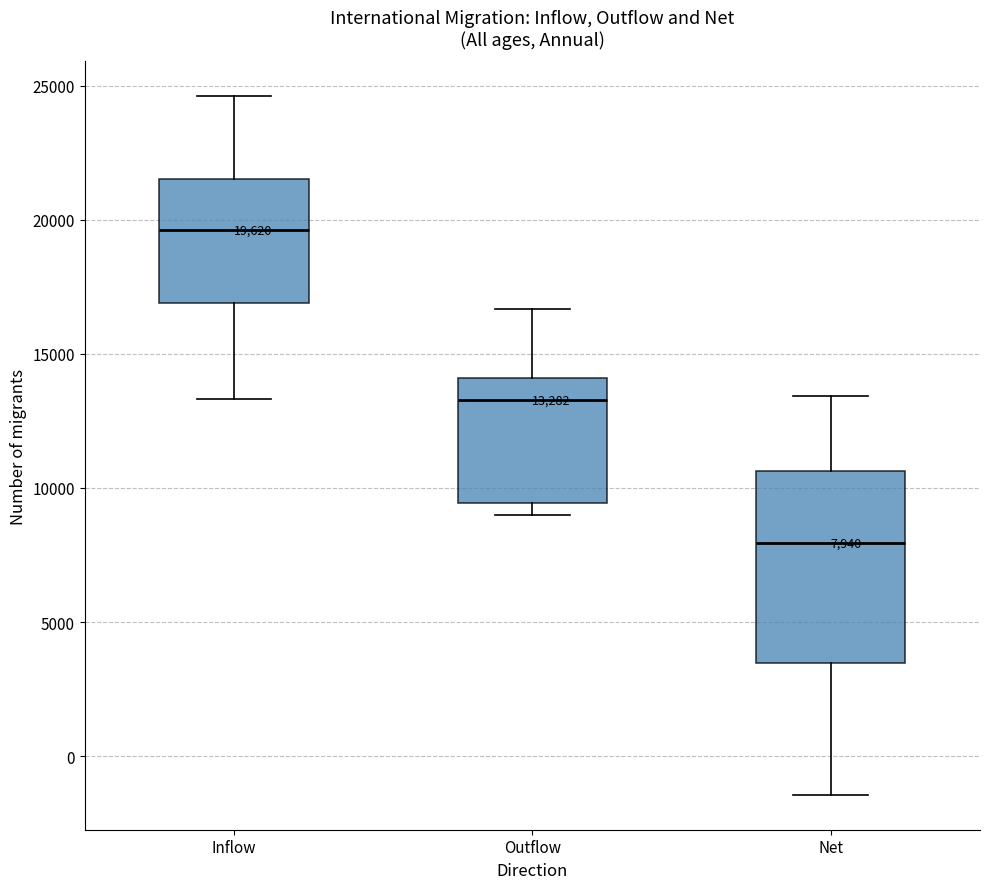

Which box's median line is the highest?

Inflow